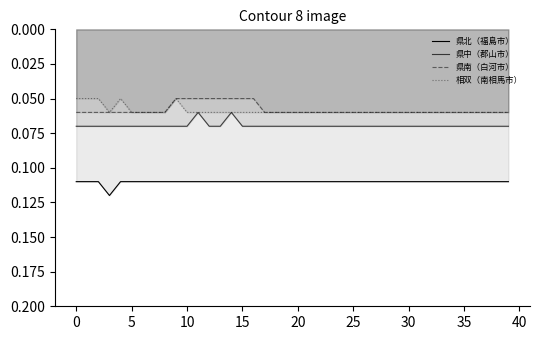

True or false: 県北（福島市） has a value of 0.1 at 18.

True